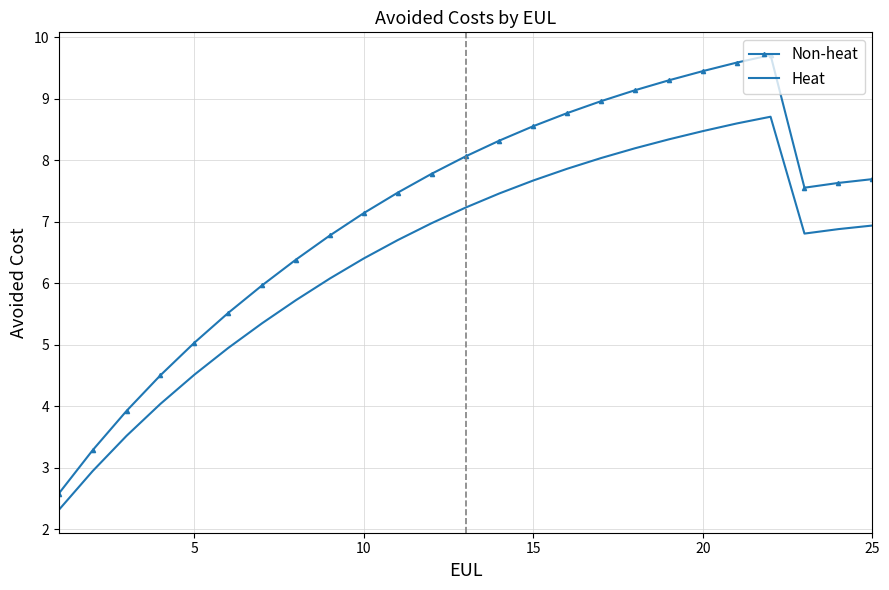

What is the difference between the maximum and minimum values in the Non-heat series?

7.1